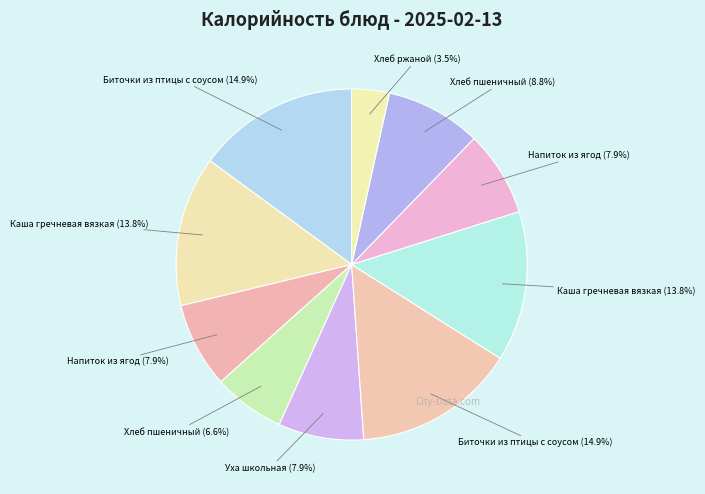

Count the number of slices in the pie.

10